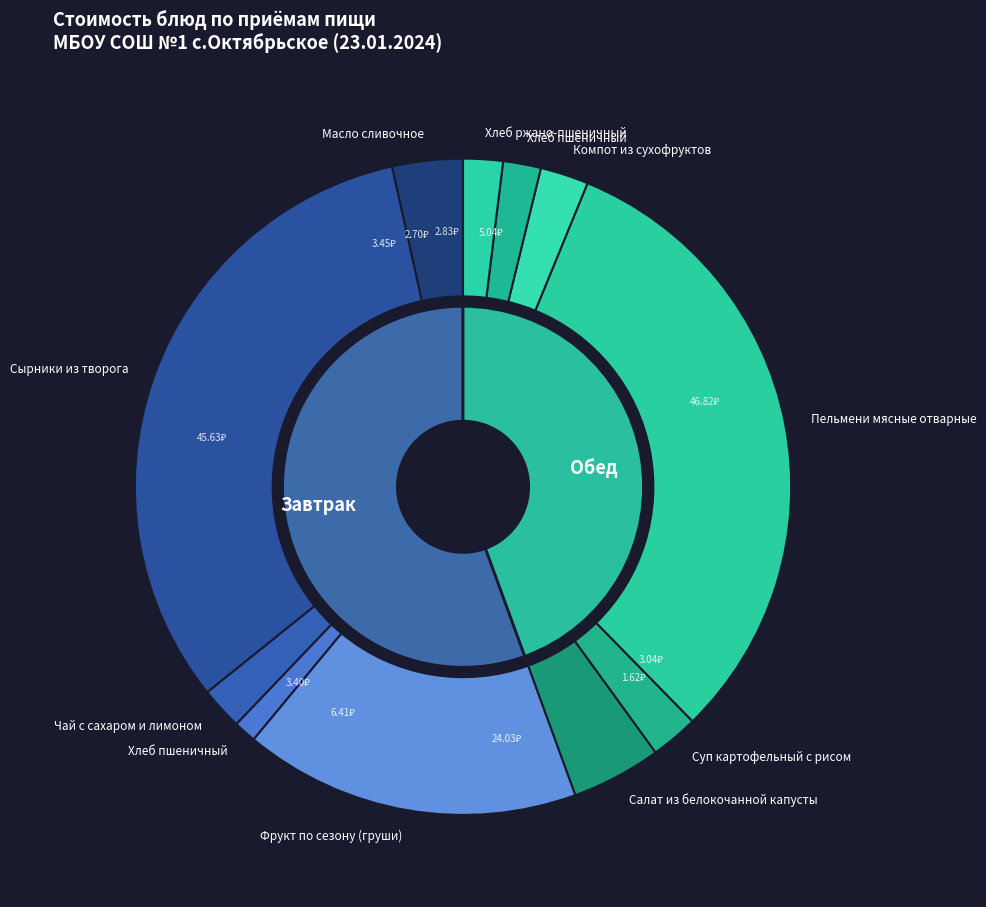

What percentage is the Фрукт по сезону (груши) slice, to the nearest percent?

17%